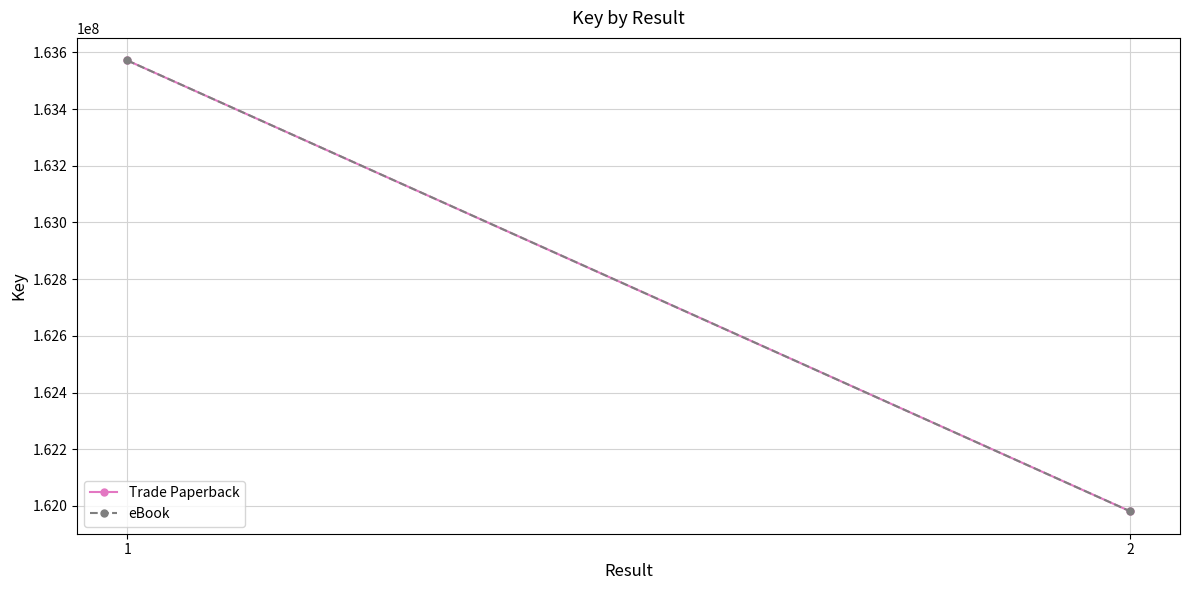

The value of eBook at 2 is 236746986. True or false?

False